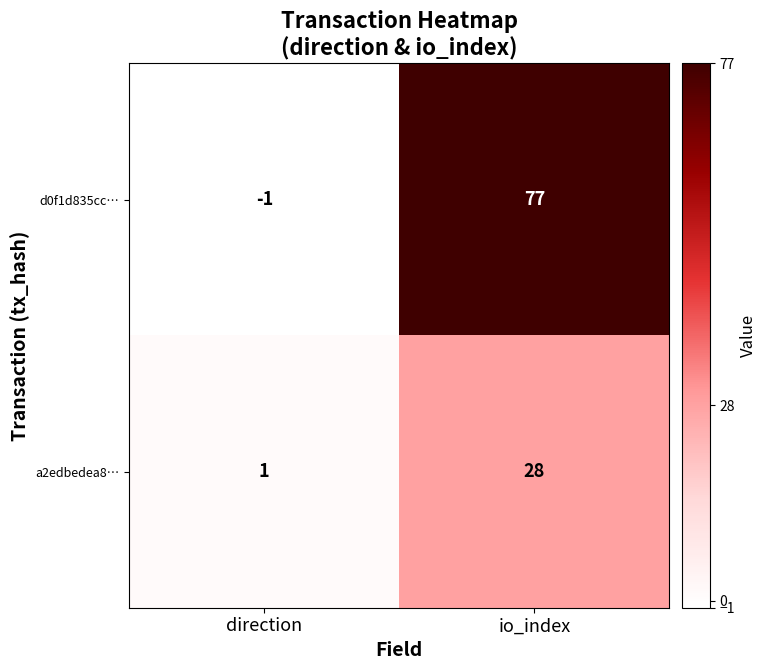

Which series has the largest range (max minus min)?

d0f1d835cc…